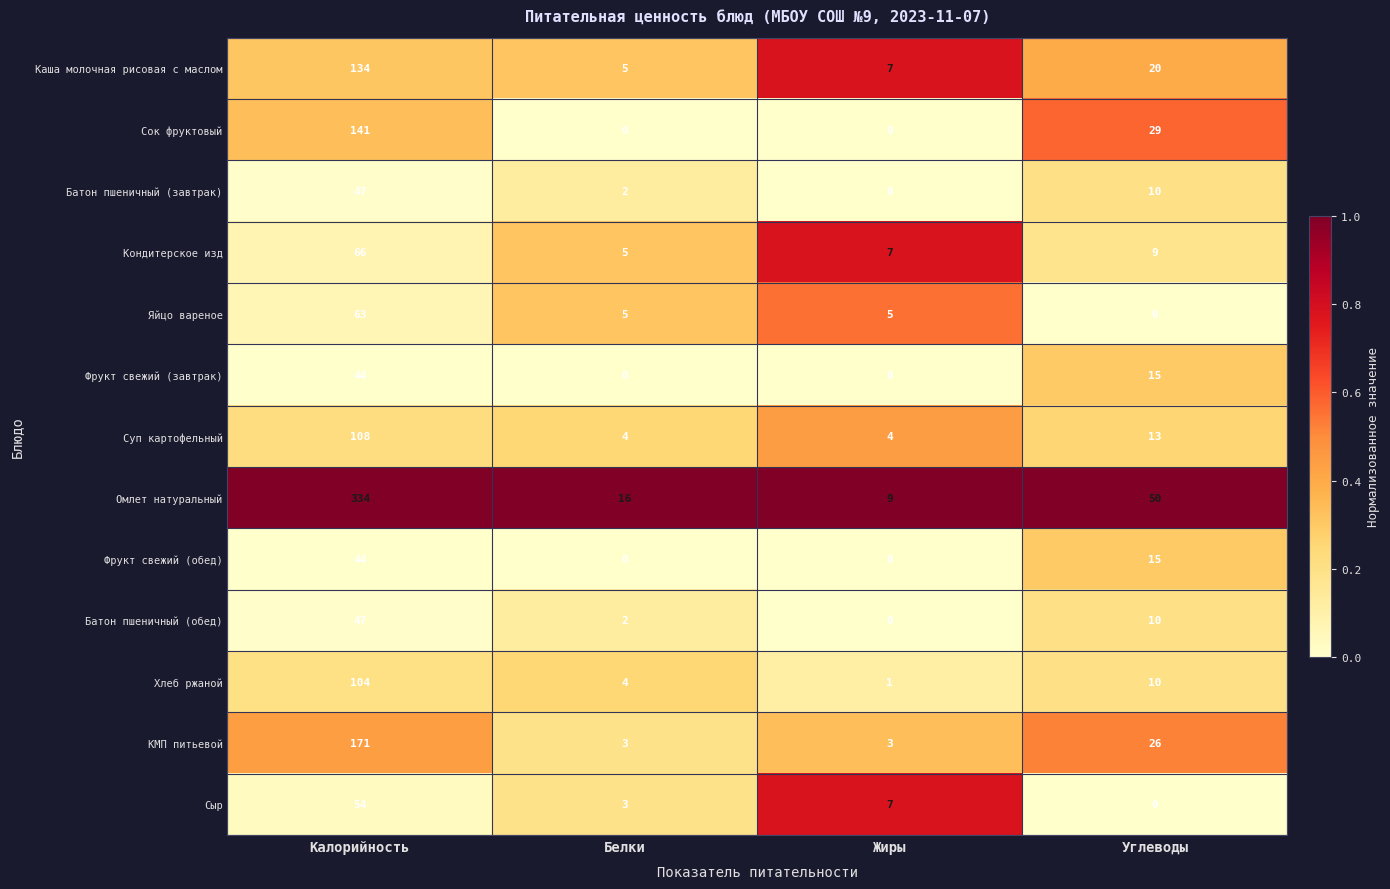

What is the sum of the Батон пшеничный (завтрак) values at Углеводы and Жиры?

10